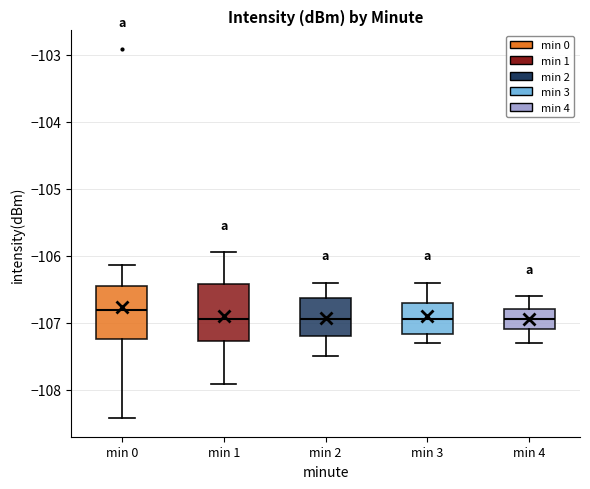

Reading left to right, transcribe this box plot: for each box, give where its median line is, the range the box spans, and where its two whiskers end, as read against the y-axis. The values are not printed on the chart, so give them approximately, as read against the axis.

min 0: median -106.8, box -107.2 to -106.5, whiskers -108.4 to -106.1
min 1: median -106.9, box -107.3 to -106.4, whiskers -107.9 to -106.0
min 2: median -106.9, box -107.2 to -106.6, whiskers -107.5 to -106.4
min 3: median -106.9, box -107.2 to -106.7, whiskers -107.3 to -106.4
min 4: median -106.9, box -107.1 to -106.8, whiskers -107.3 to -106.6